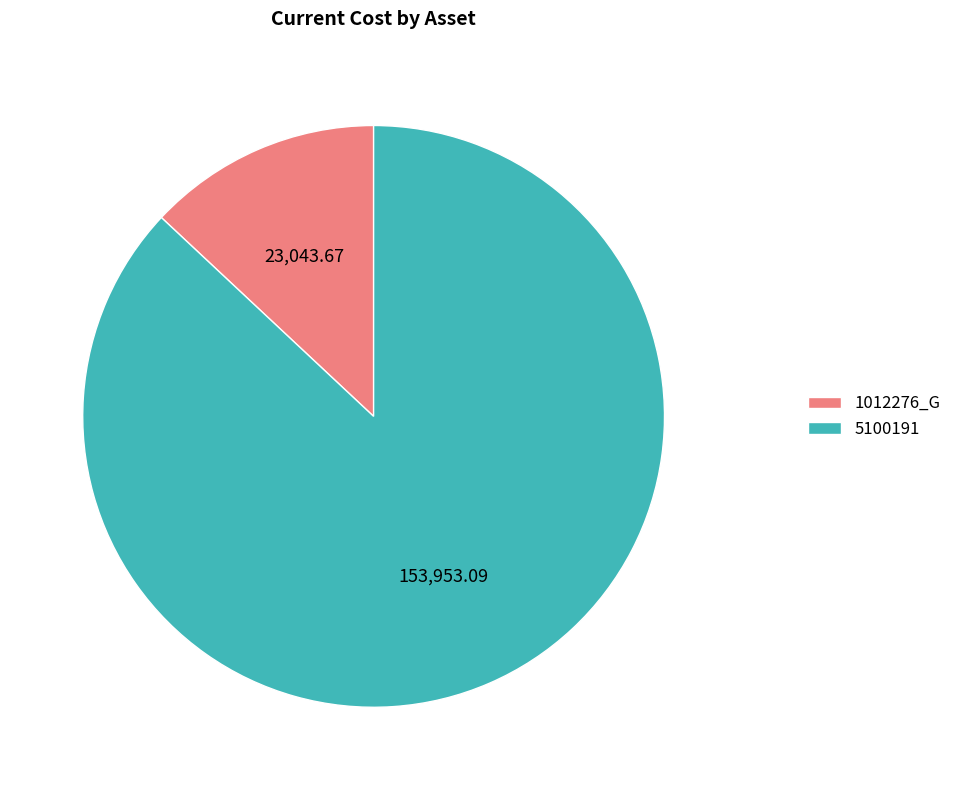

Is the sum of 5100191 and 1012276_G greater than half?

Yes